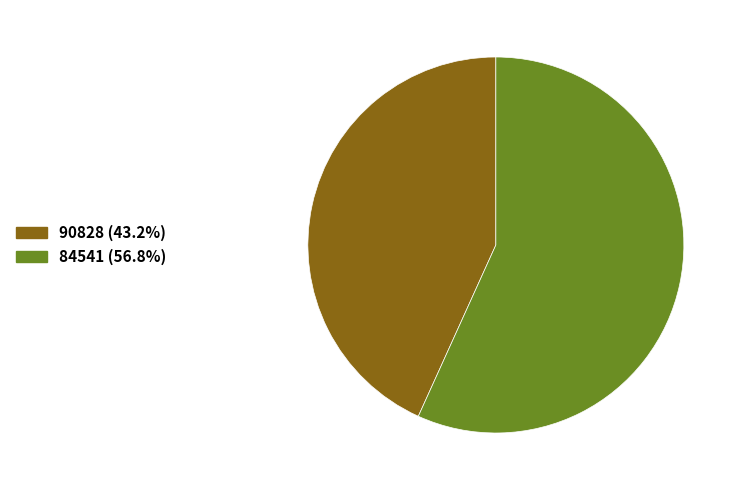

How many slices are in this pie chart?

2